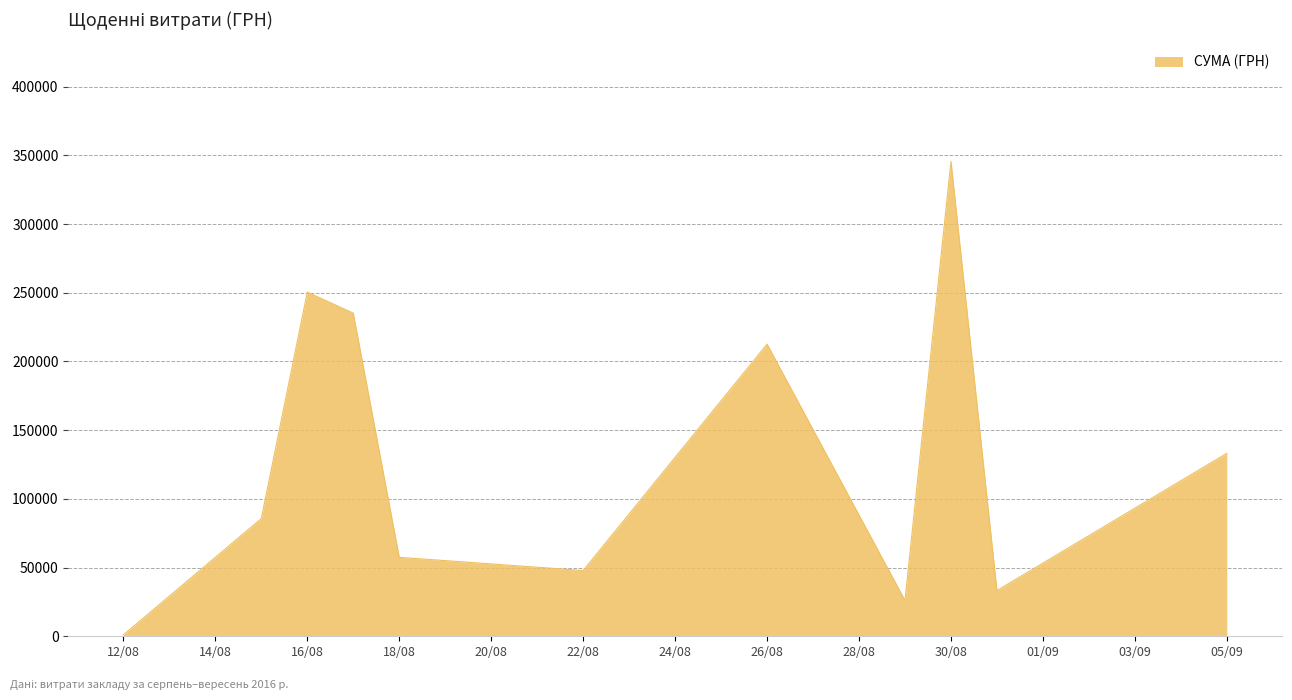

How many interior local valleys (lower than both neighbors) does the data have?

3